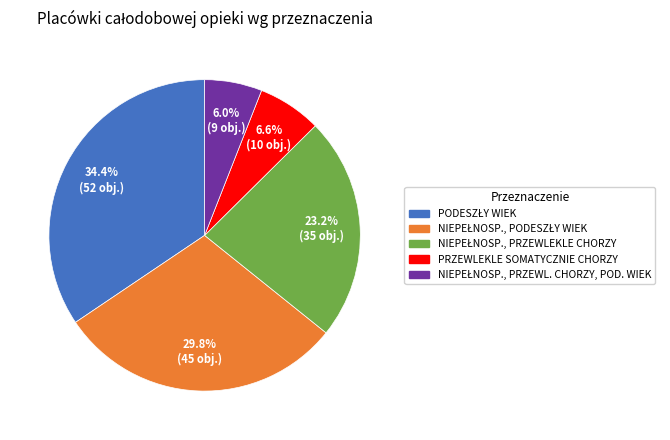

Does any single category account for the majority?

No